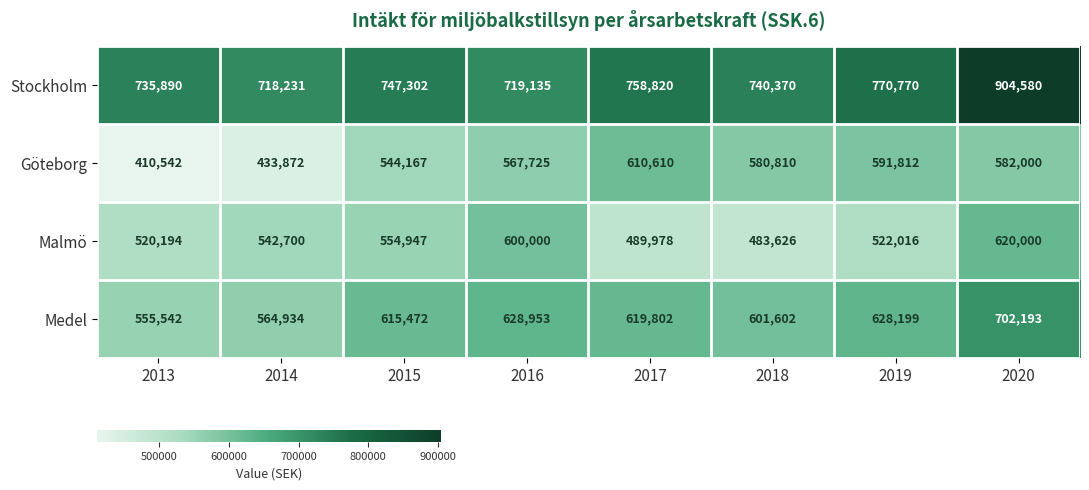

Is it true that Stockholm equals 718231 at 2014?

True